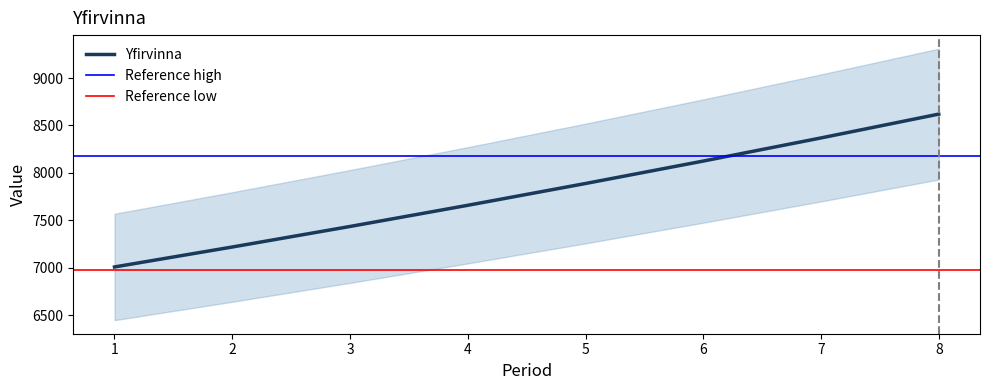

Does the chart display data point markers on the line(s)?

No